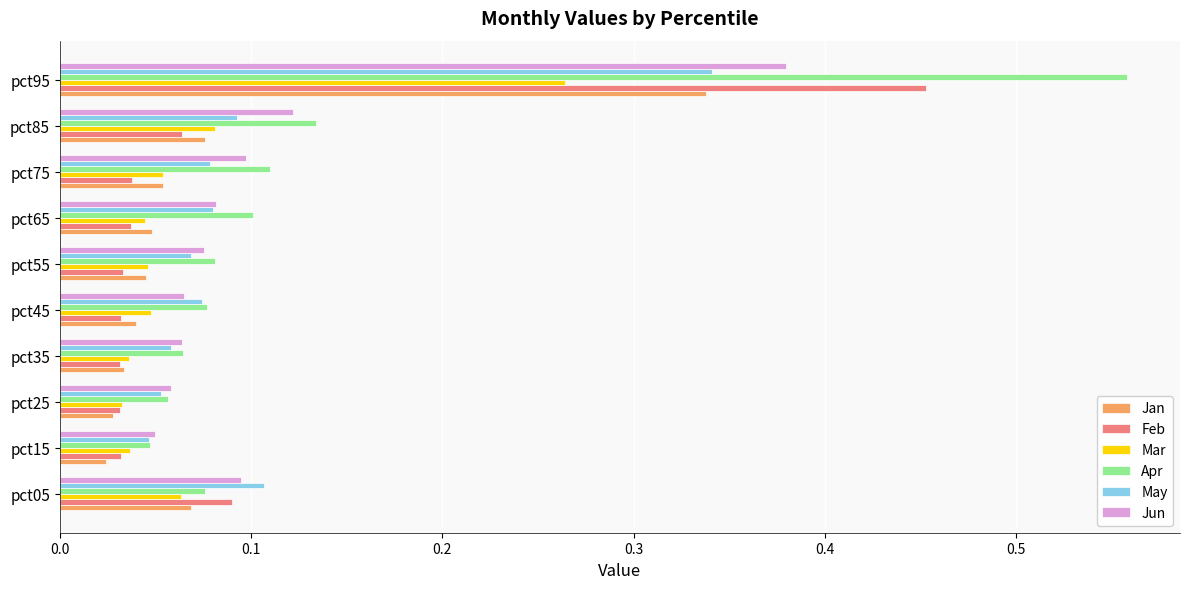

Is the value of Jan at pct85 greater than the value of Apr at pct25?

Yes